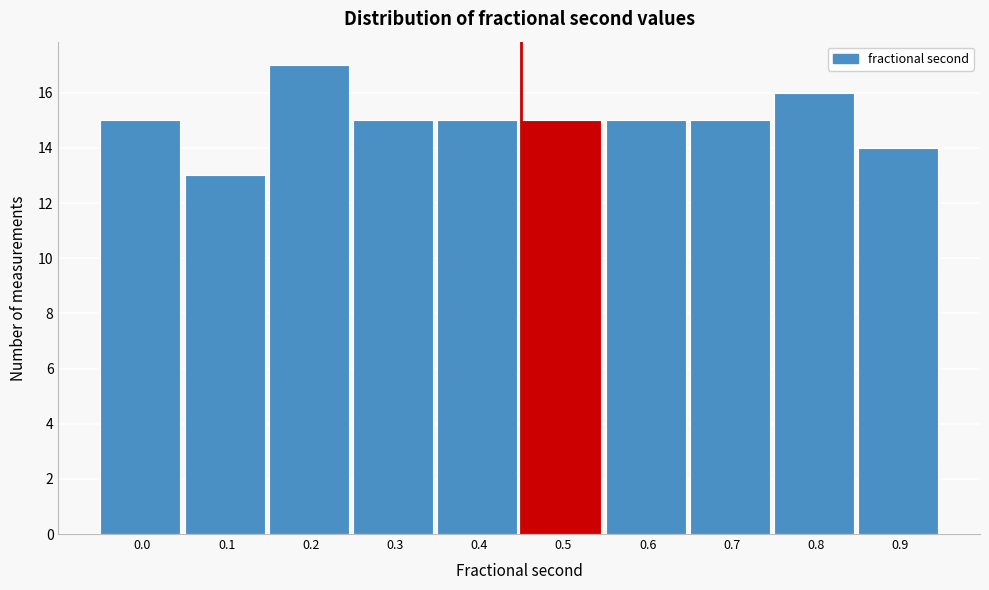

Reading left to right, transcribe all the data shown in this chart.

0.0=15	0.1=13	0.2=17	0.3=15	0.4=15	0.5=15	0.6=15	0.7=15	0.8=16	0.9=14